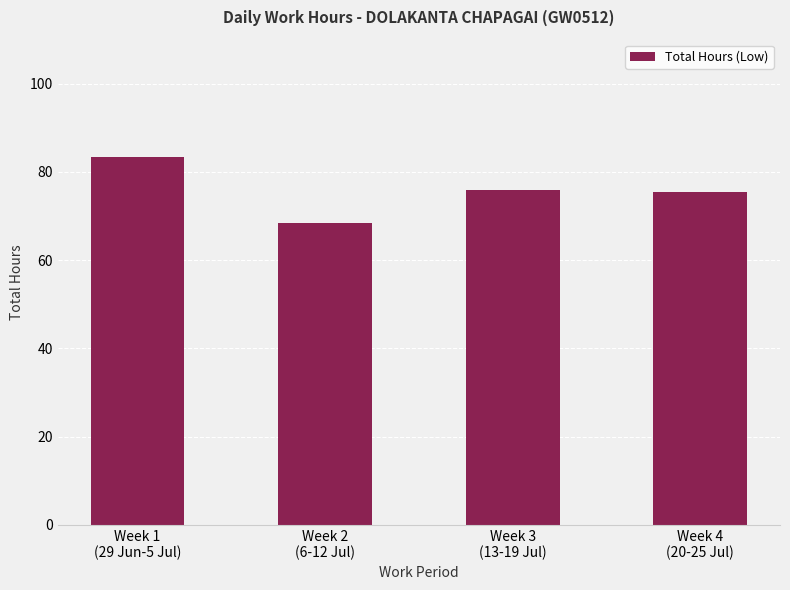

What is the average value?

75.8